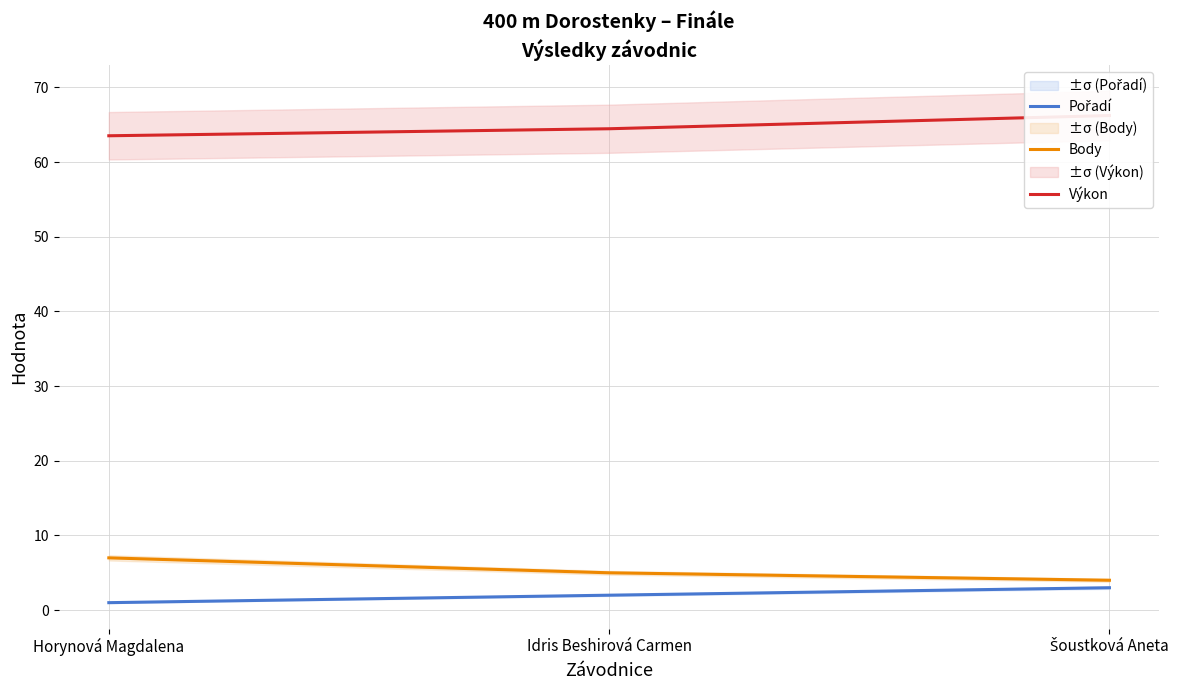

Rank the series by their maximum value, from lowest to highest.

Pořadí, Body, Výkon